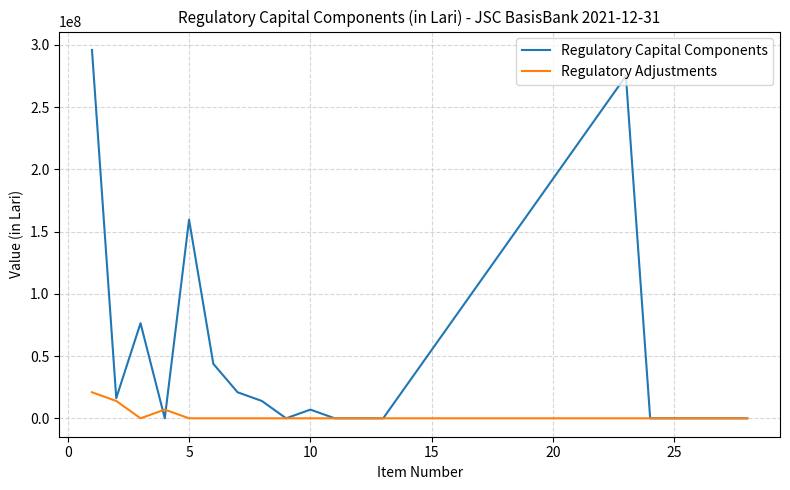

Which series has the largest total across all categories?

Regulatory Capital Components